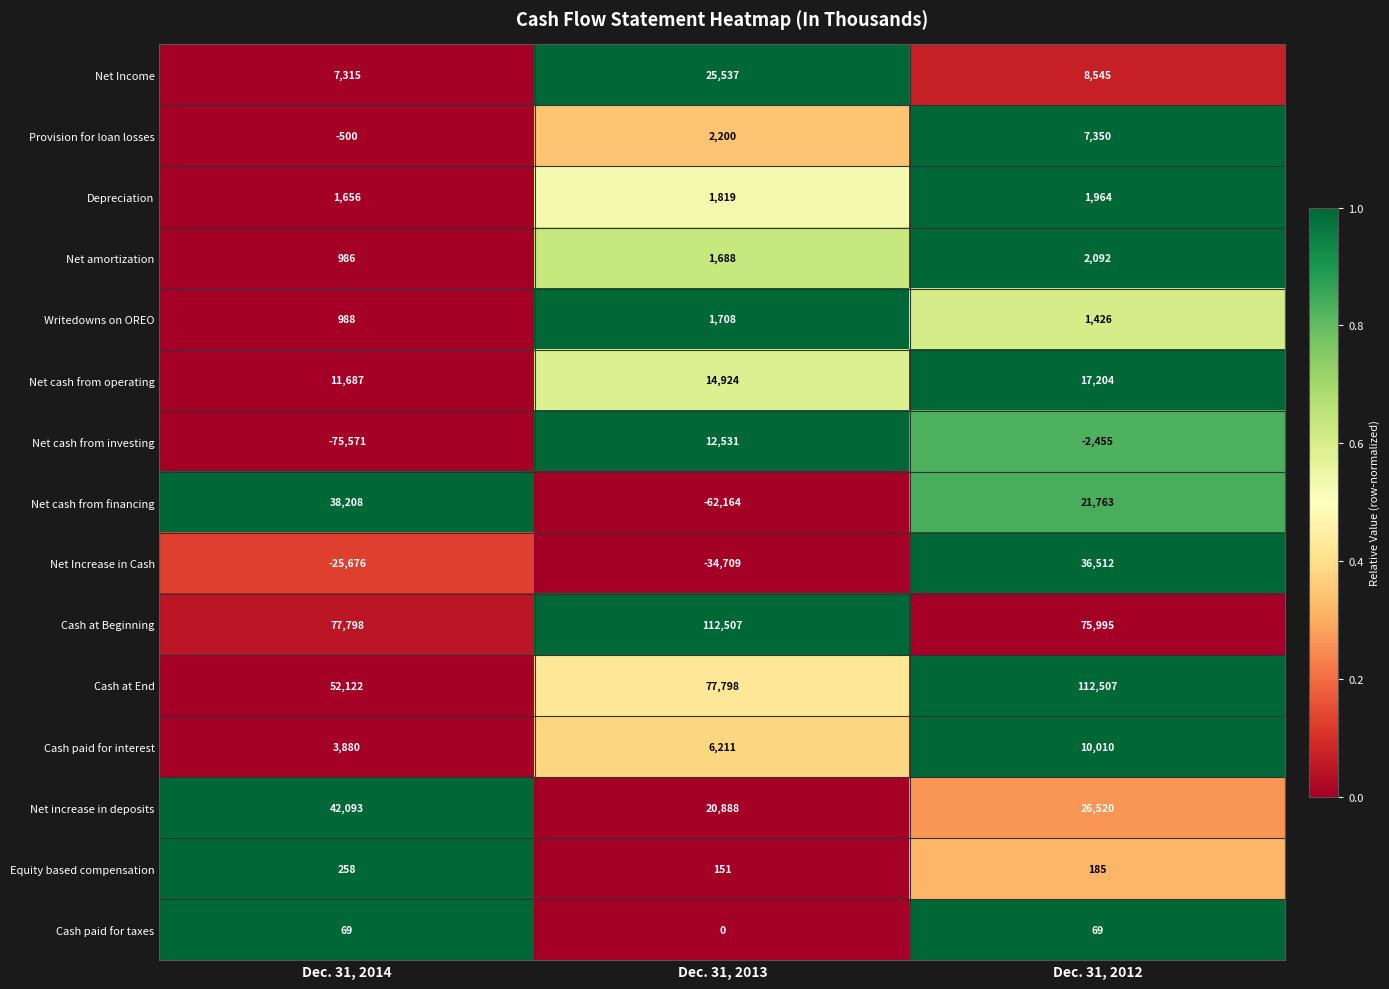

At Dec. 31, 2014, list the series in order from largest to smallest.

Cash at Beginning, Cash at End, Net increase in deposits, Net cash from financing, Net cash from operating, Net Income, Cash paid for interest, Depreciation, Writedowns on OREO, Net amortization, Equity based compensation, Cash paid for taxes, Provision for loan losses, Net Increase in Cash, Net cash from investing